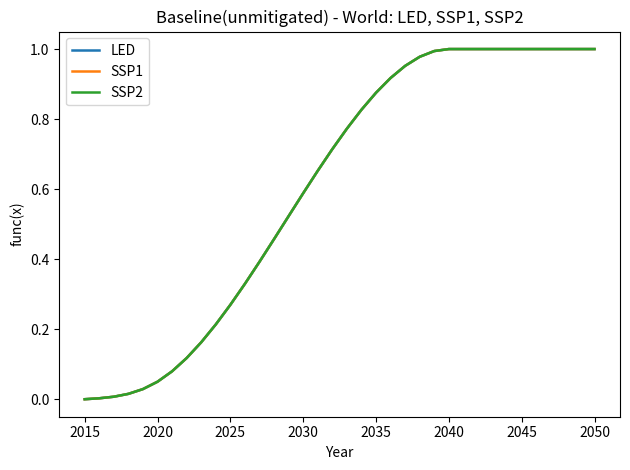

At which category is the sum across all series the highest?

2040